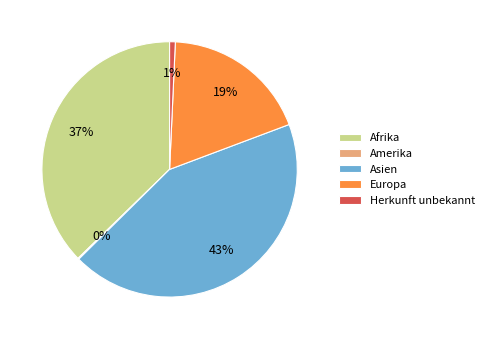

Which slice is the largest?

Asien